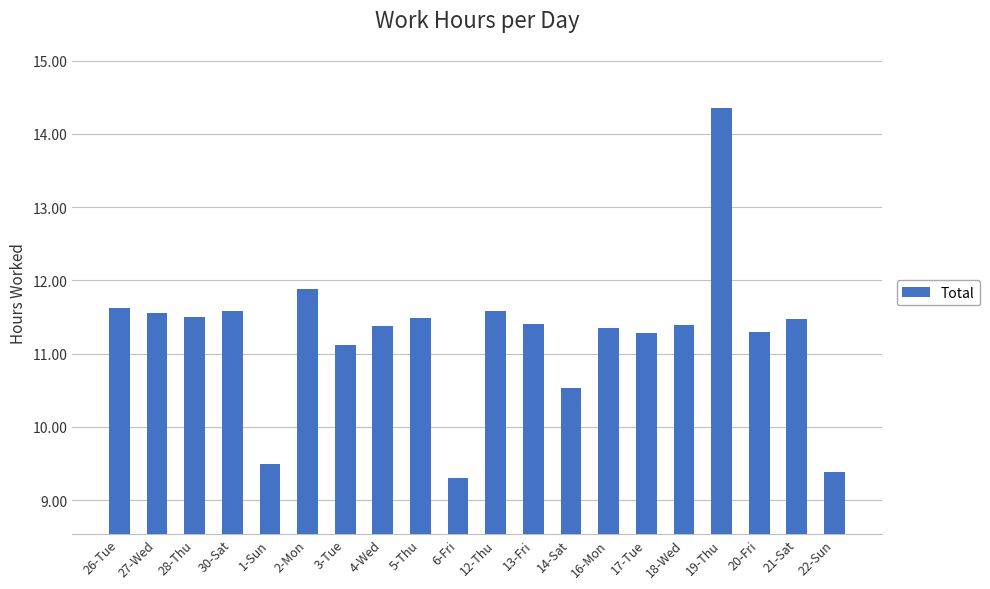

What is the sum of all values?

225.0